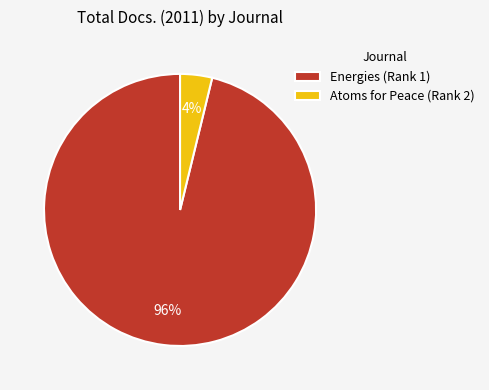

To the nearest percent, what is the combined percentage of Atoms for Peace (Rank 2) and Energies (Rank 1)?

100%